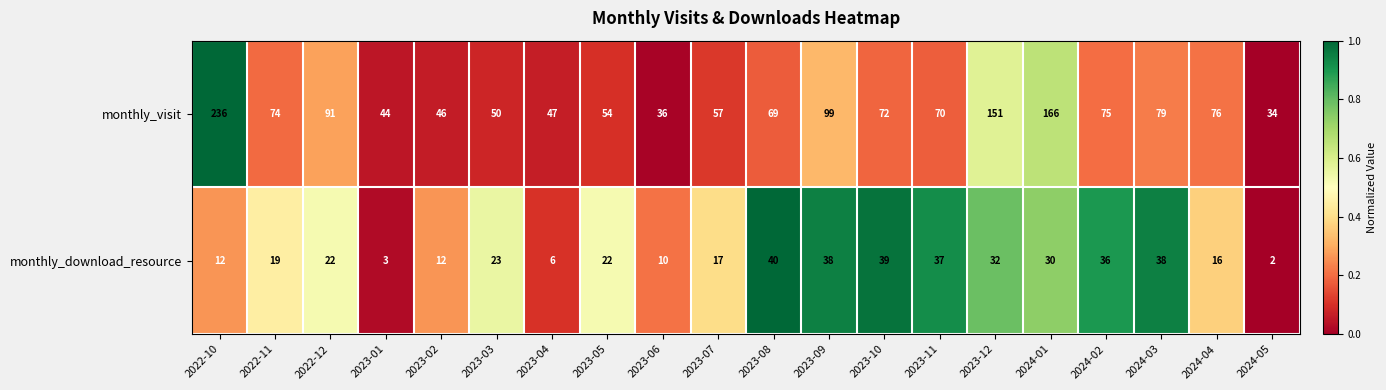

Between 2023-12 and 2024-04, which series saw the biggest shift?

monthly_visit